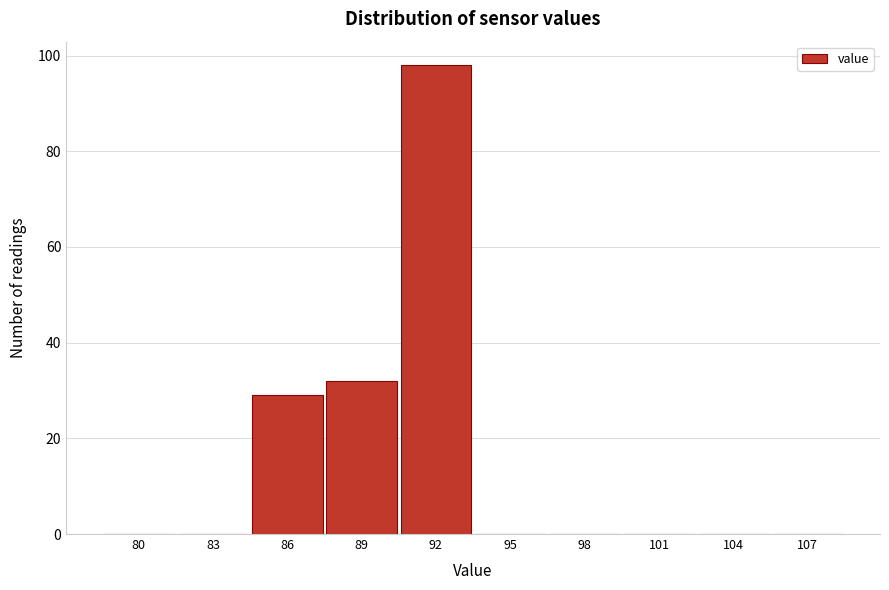

Reading left to right, extract all data points from this chart.

80=0	83=0	86=29	89=32	92=98	95=0	98=0	101=0	104=0	107=0